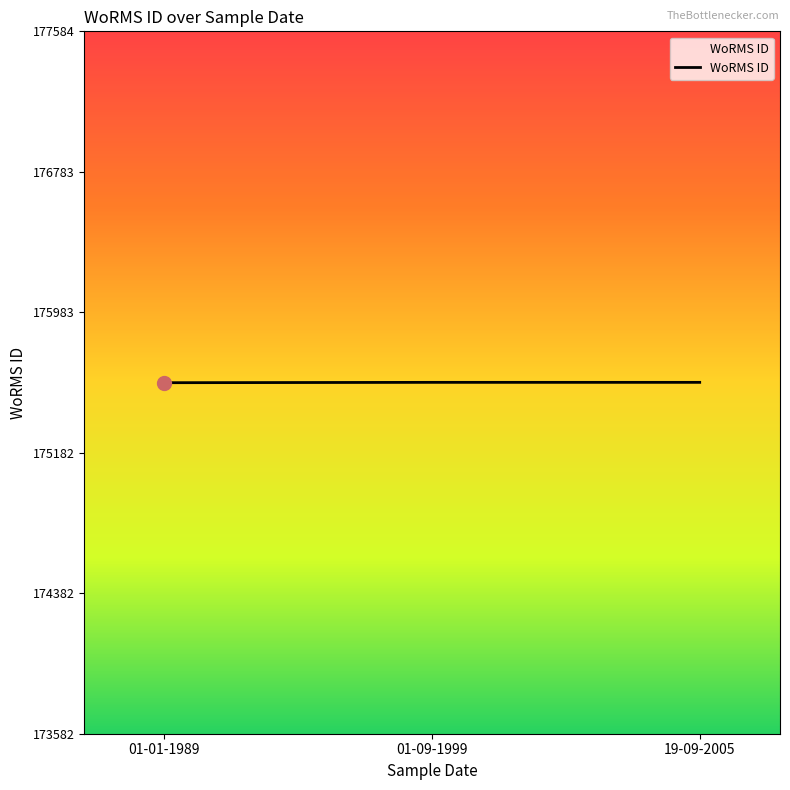

How many values are below 175584?

1